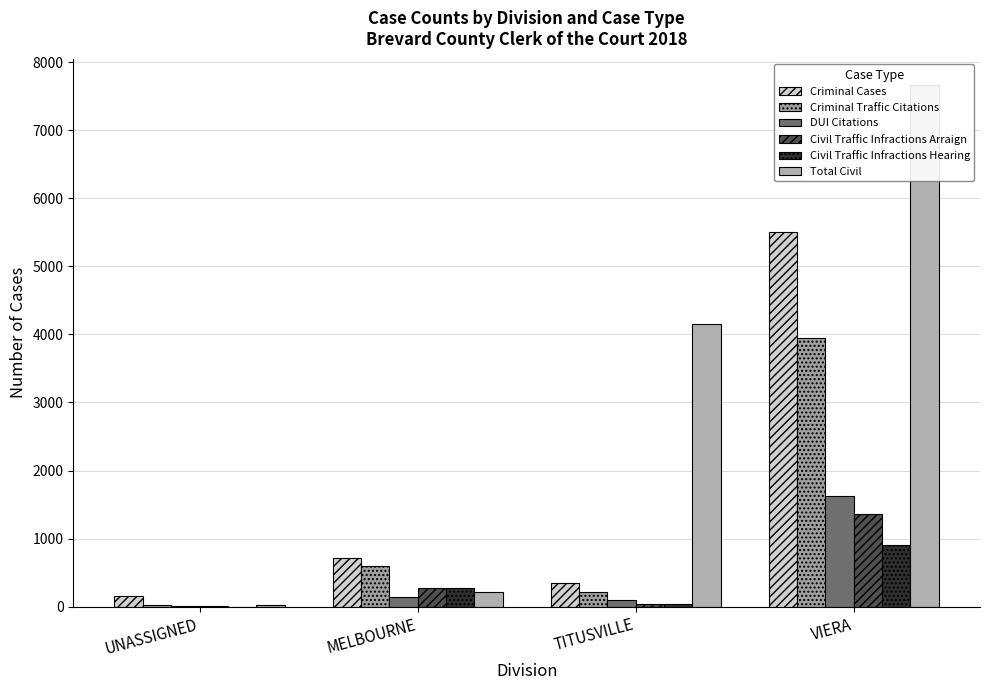

Which series has the largest range (max minus min)?

Total Civil